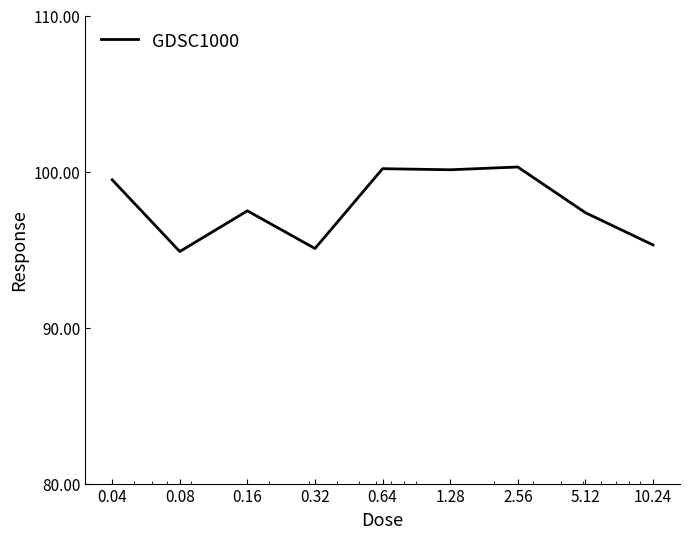

What is the maximum value shown in the chart?

100.3